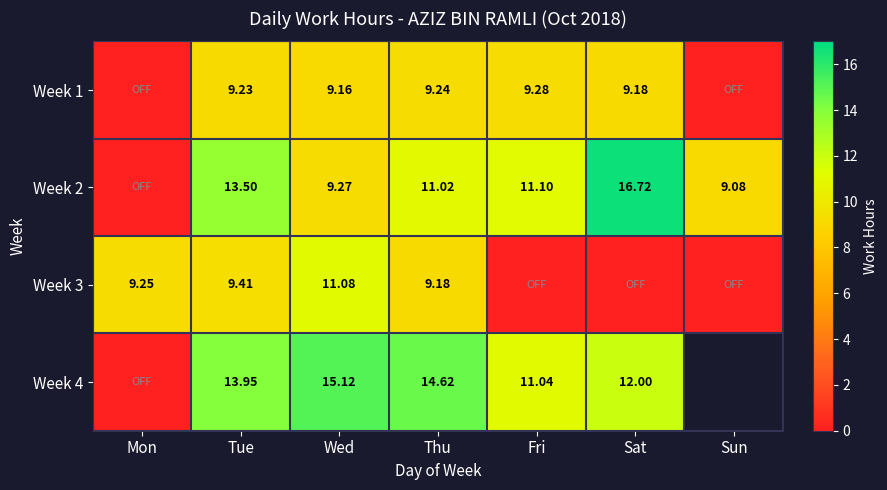

What is the difference between the maximum and second lowest values in the Week 3 series?

11.1